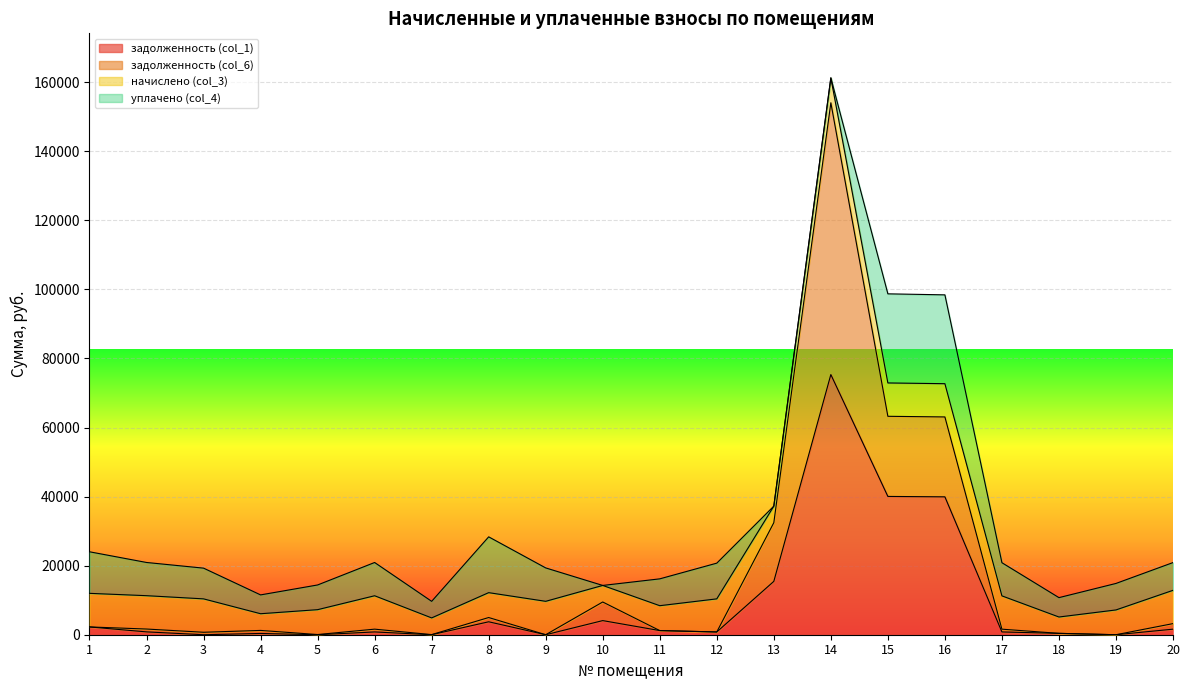

What are all the series names shown in the legend?

задолженность (col_1), задолженность (col_6), начислено (col_3), уплачено (col_4)